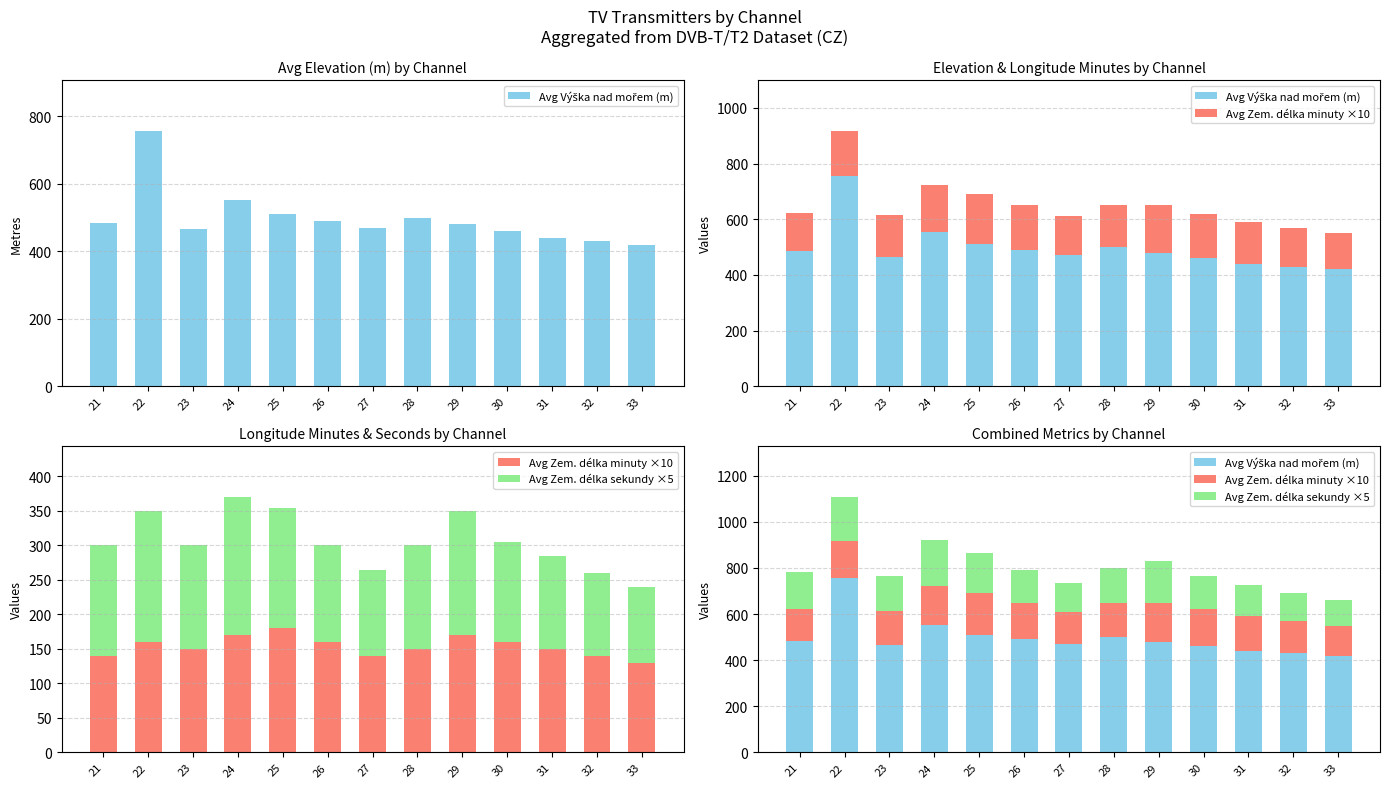

What is the approximate value of Avg Zem. délka sekundy ×5 at 31, to the nearest 10?

140